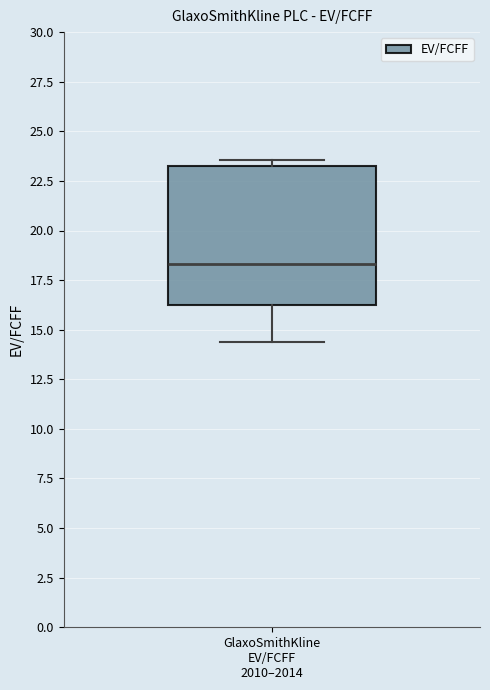

Transcribe this box plot: give where the median line is, the range the box spans, and where the two whiskers end, as read against the y-axis. The values are not printed on the chart, so give them approximately, as read against the axis.

median 18.5, box 16.0 to 23.0, whiskers 14.5 to 23.5